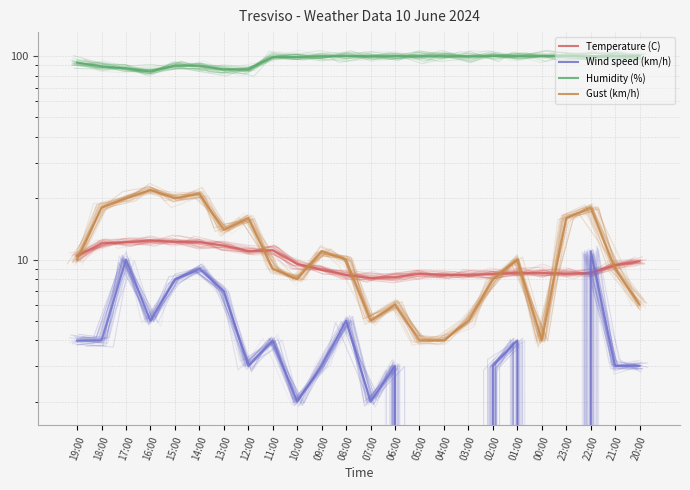

Is it true that Temperature (C) equals 8.5 at 02:00?

True